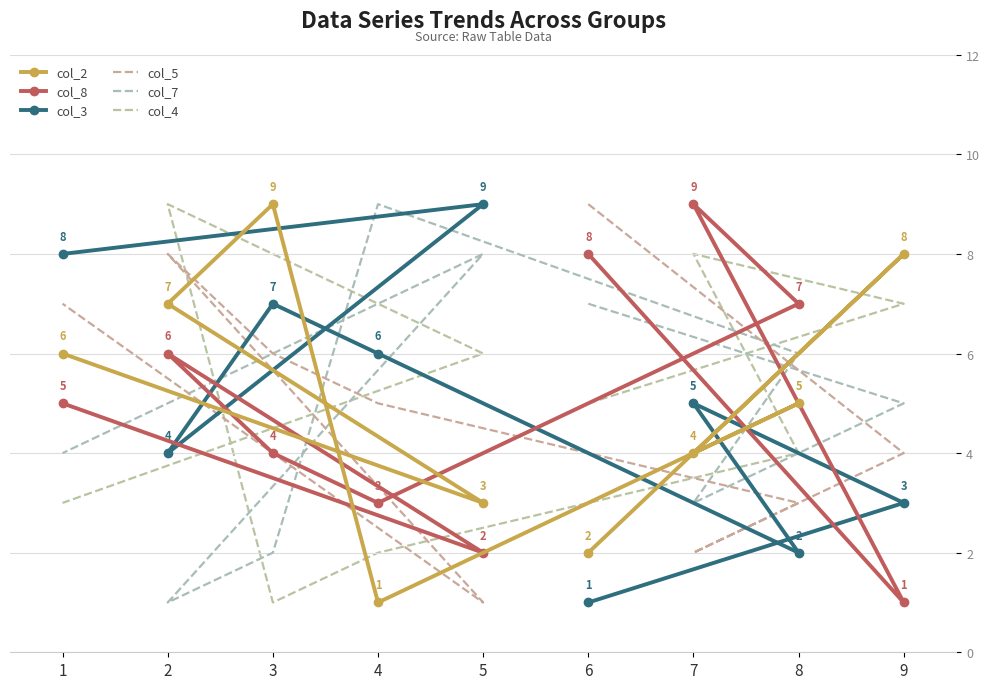

Which series has the largest total across all categories?

col_2